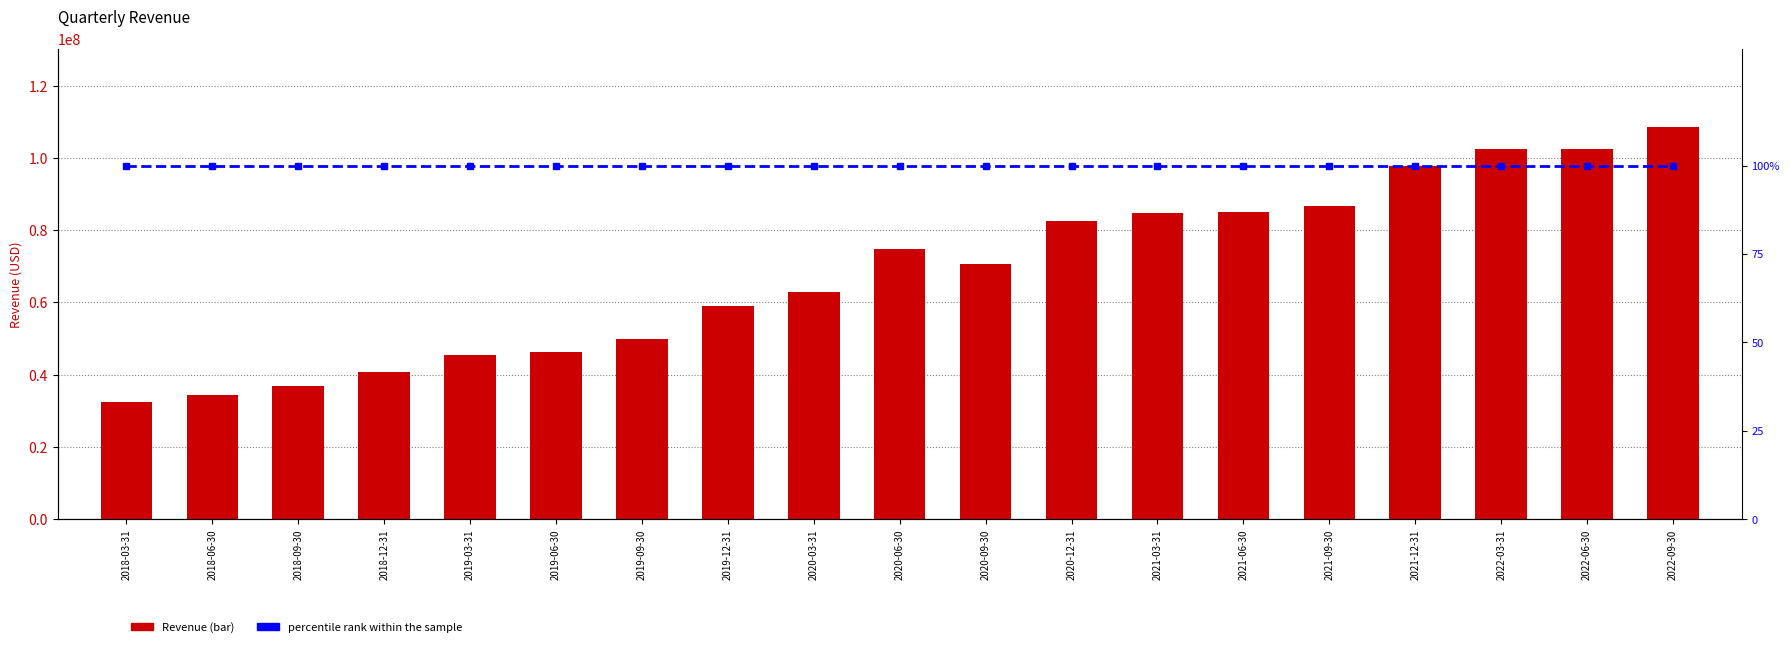

True or false: percentile rank within the sample has a value of 41 at 2019-12-31.

False